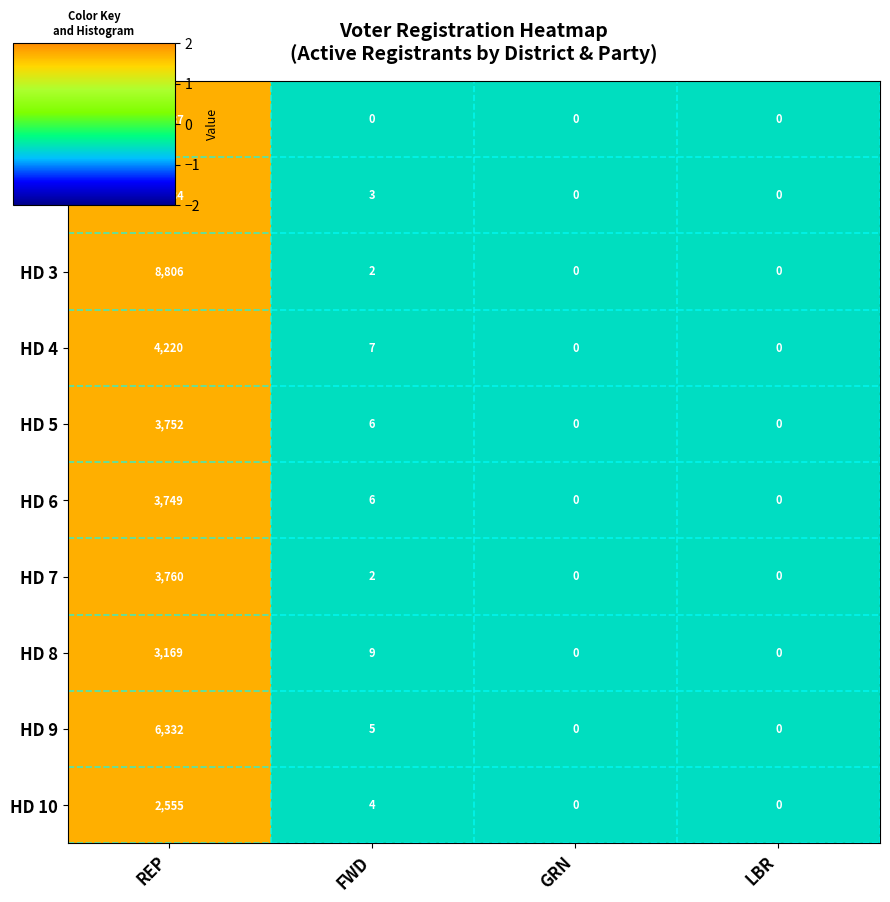

List the series in order of their peak value, lowest first.

HD 10, HD 8, HD 6, HD 5, HD 7, HD 4, HD 9, HD 1, HD 2, HD 3